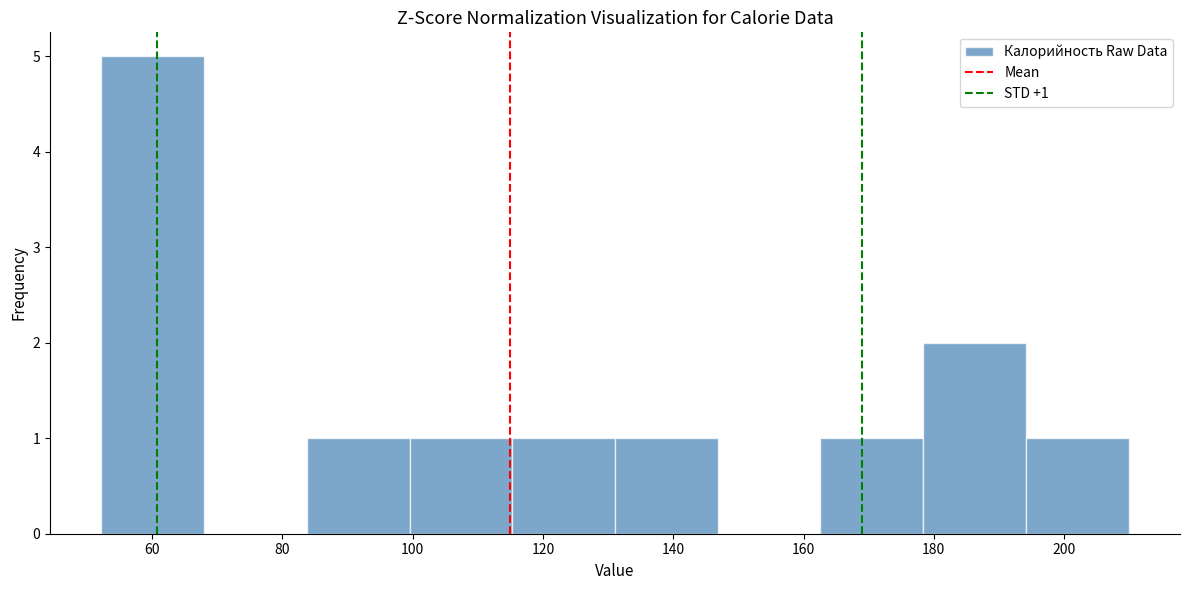

Which range on the x-axis has the tallest bar?

52 to 68